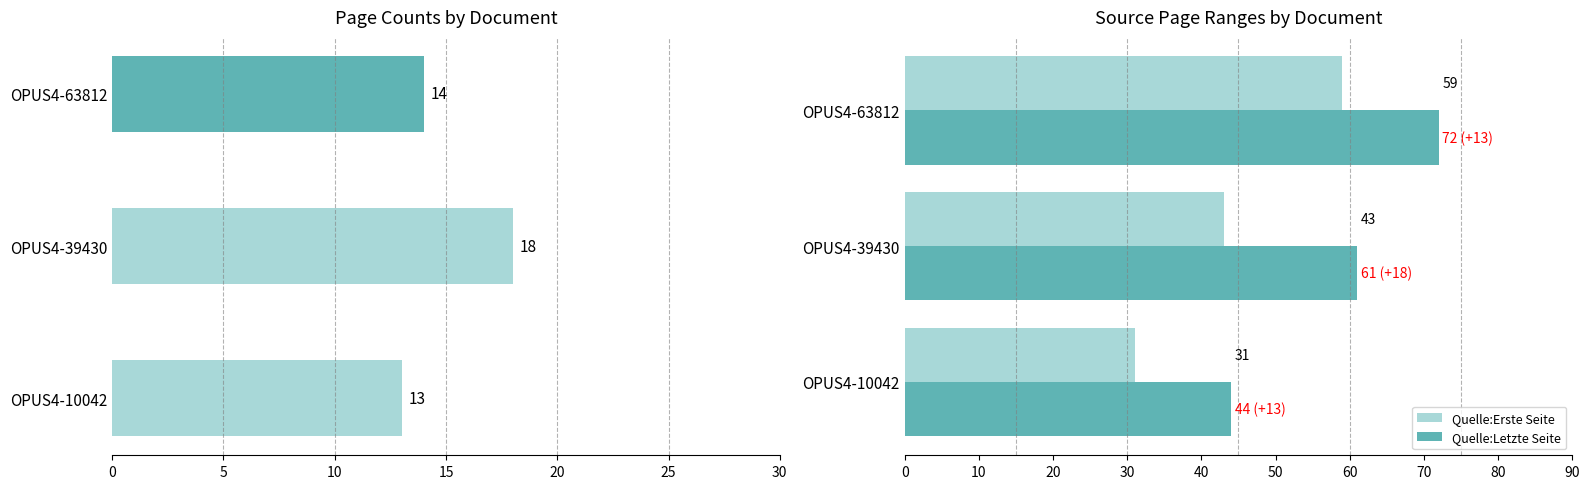

What is the difference between the maximum and second lowest values in the Quelle:Erste Seite series?

16